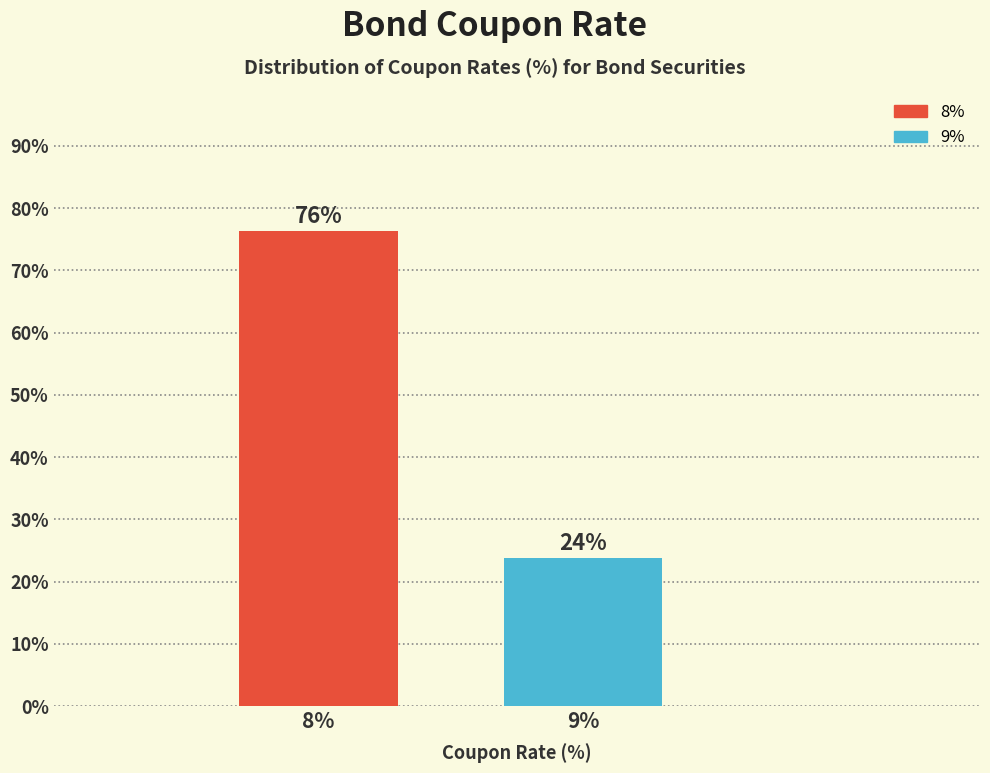

What is the average value?

50.0